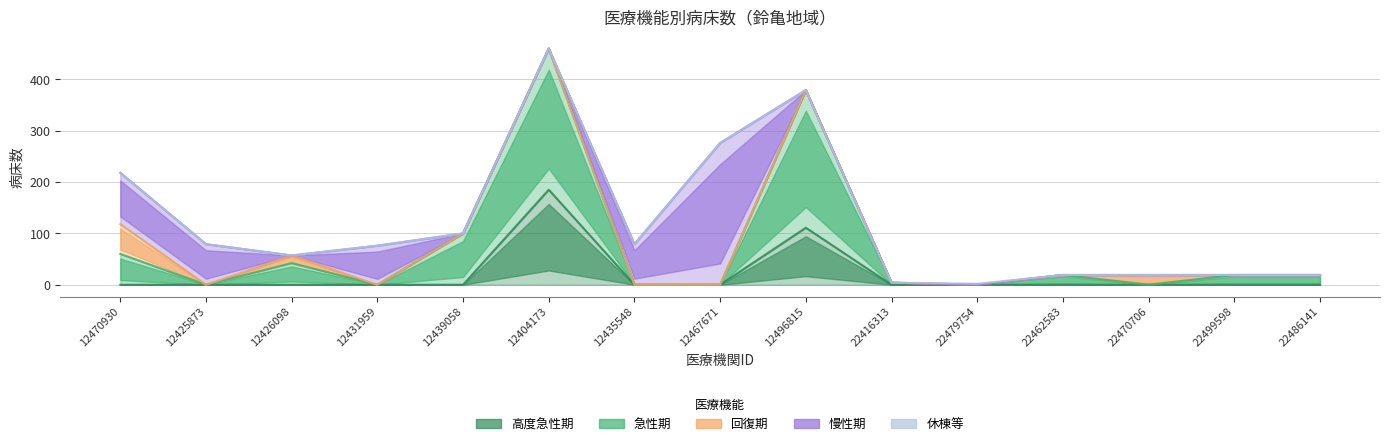

What is the label of the 1st point from the right?

22486141